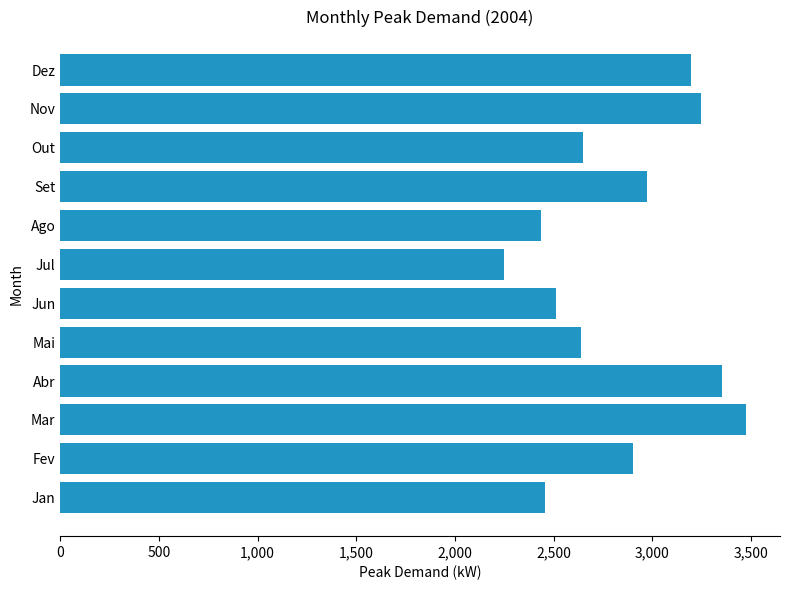

What is the change in value from Fev to Ago?

-466.5